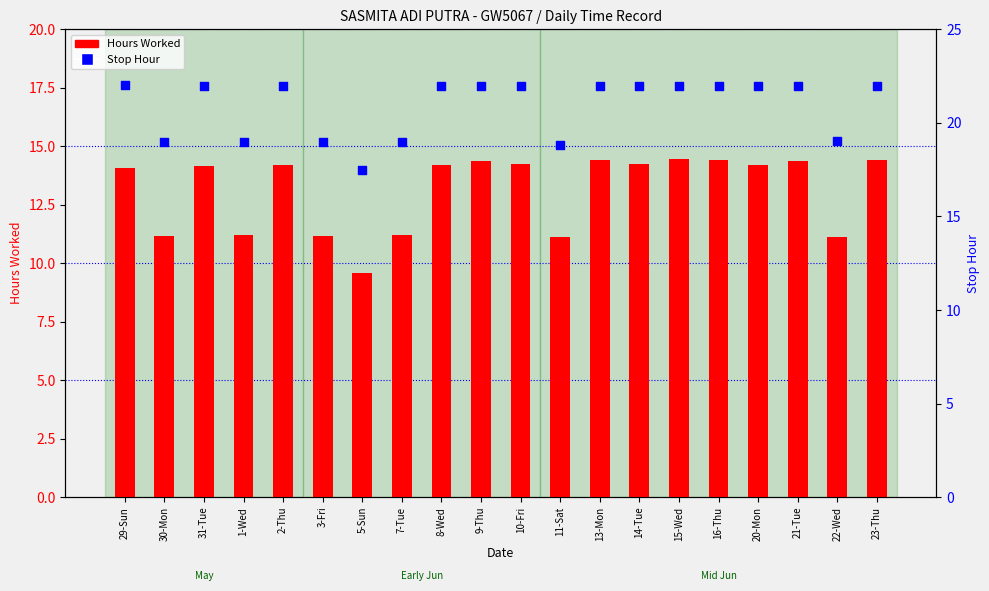

Which series reaches the minimum Y coordinate?

Hours Worked